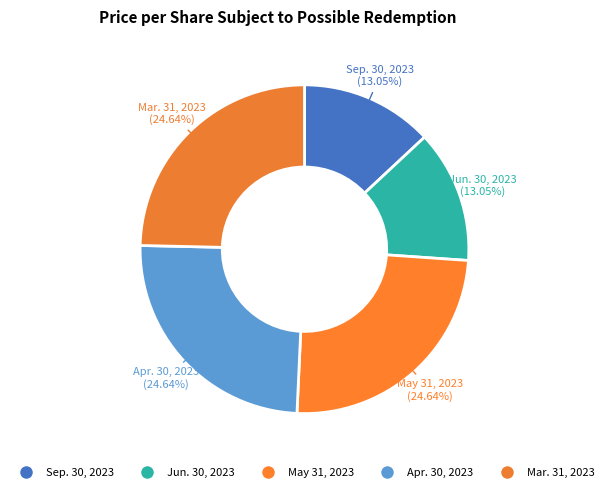

Is it true that Jun. 30, 2023 is 7% of the pie?

False